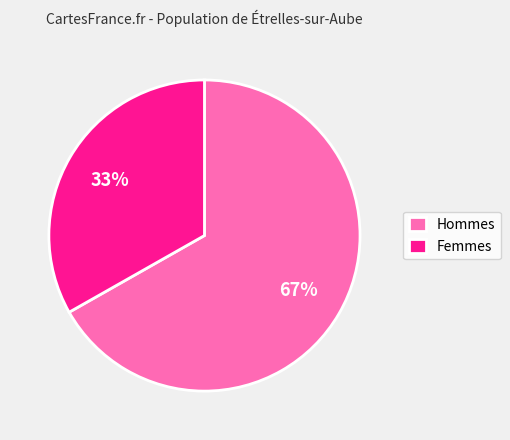

True or false: Hommes accounts for 67% of the total.

True